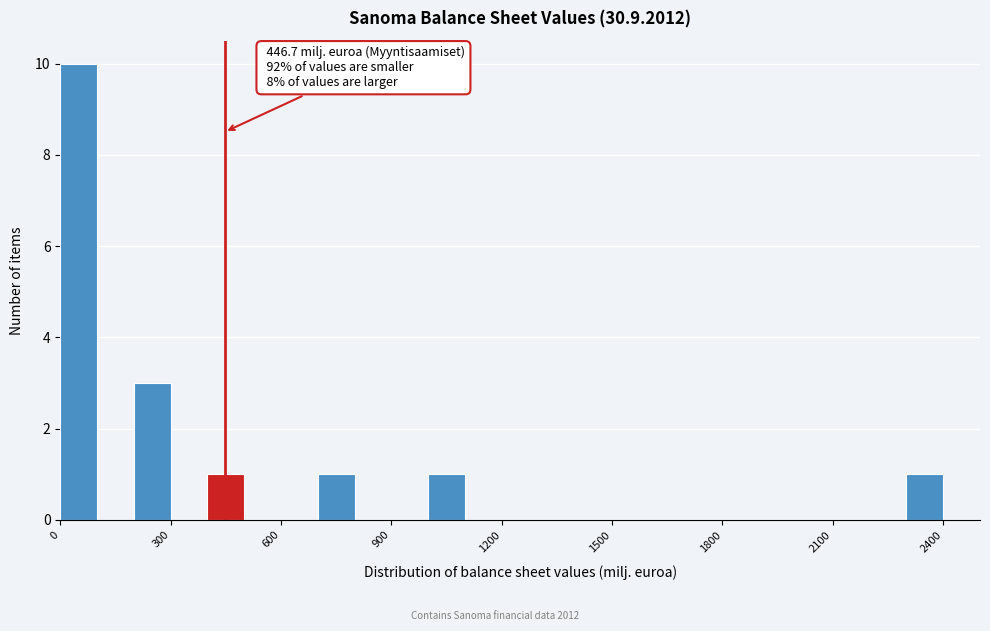

Read against the x-axis, roughly where is the centre of the tallest bar?

50